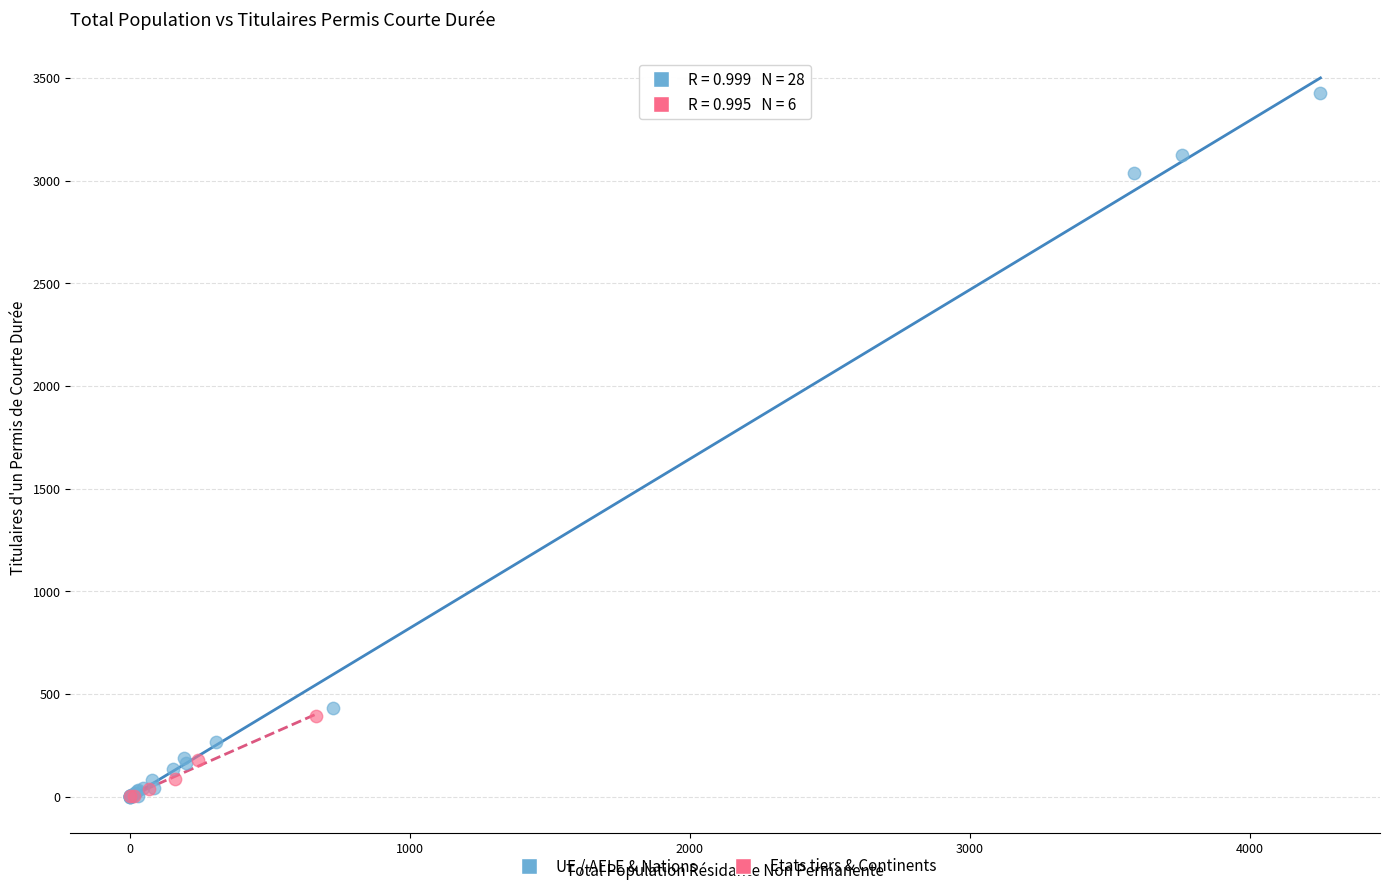

What are all the series names shown in the legend?

UE / AELE & Nations, Etats tiers & Continents